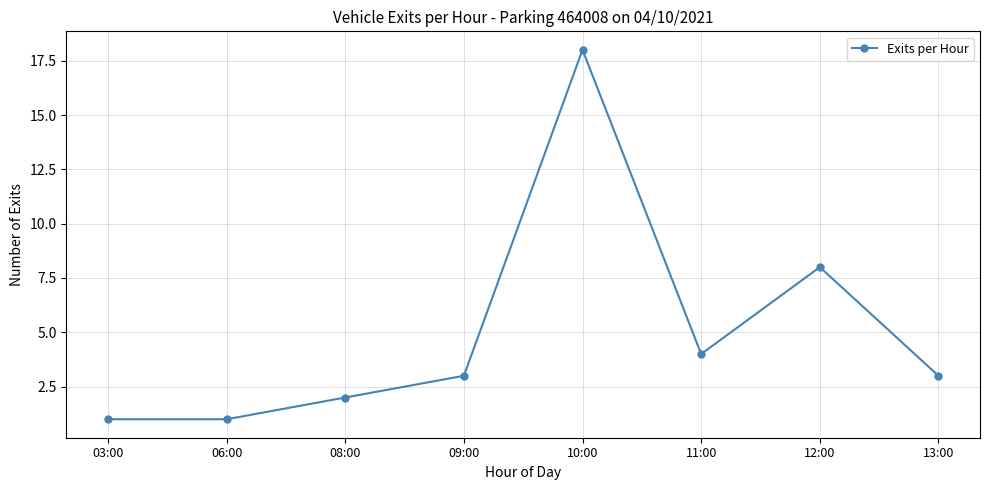

Count the number of data series in this chart.

1